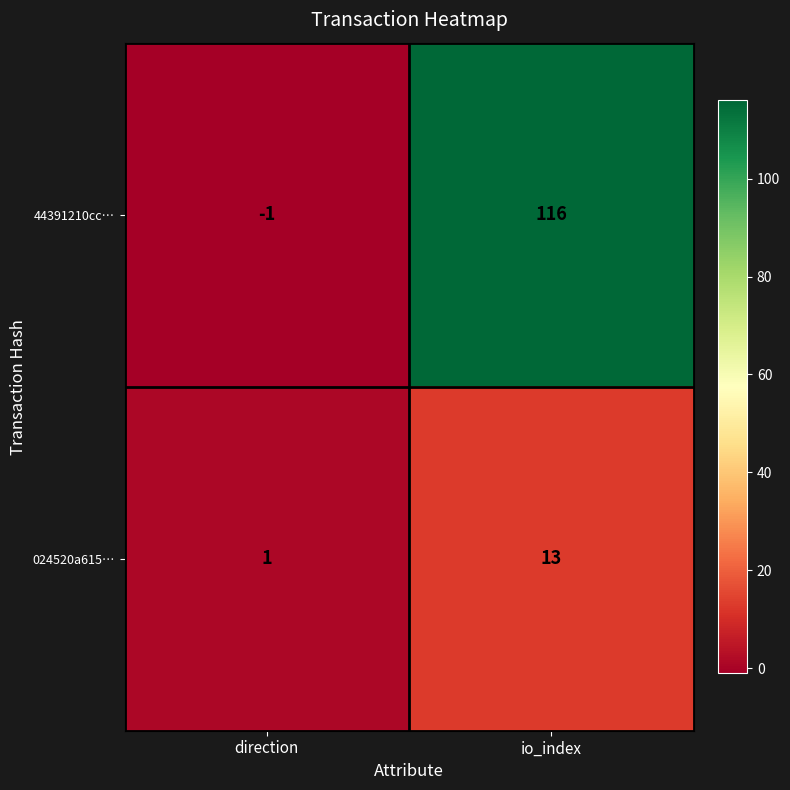

How many distinct data groups are displayed?

2